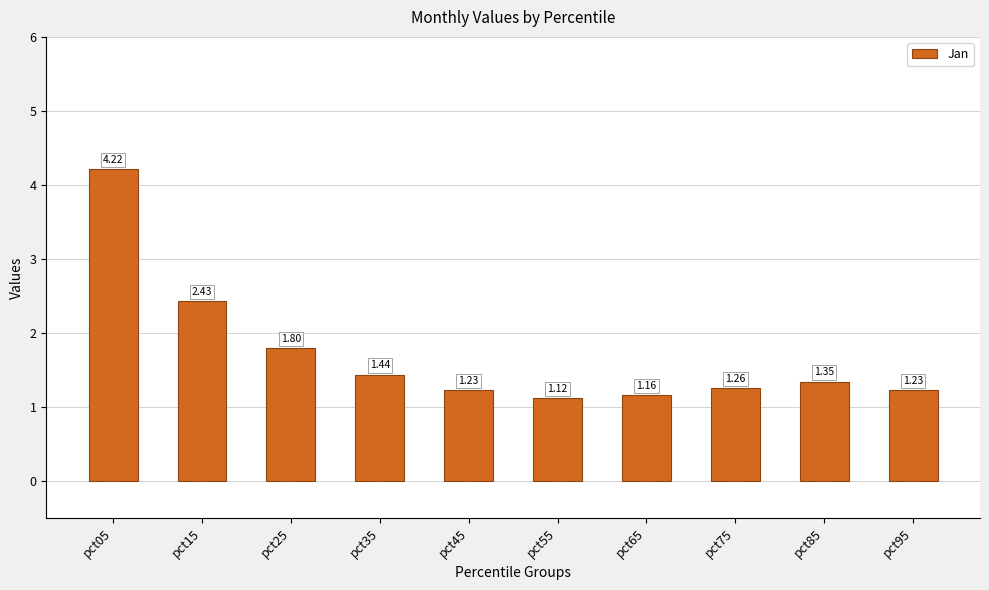

What is the difference between the maximum and second lowest values?

3.1